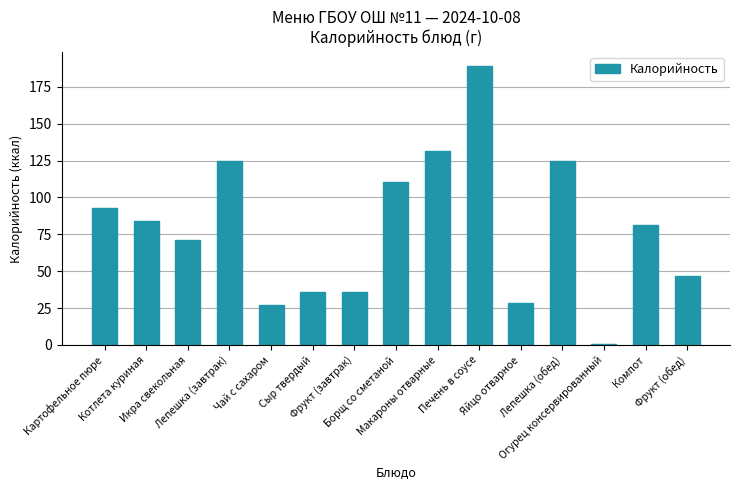

What position from the left is Борщ со сметаной?

8